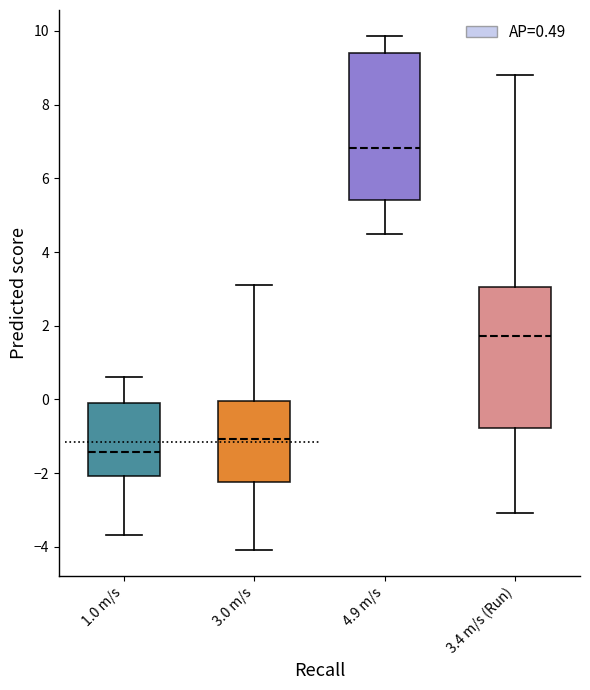

Which box has the lowest median line?

1.0 m/s